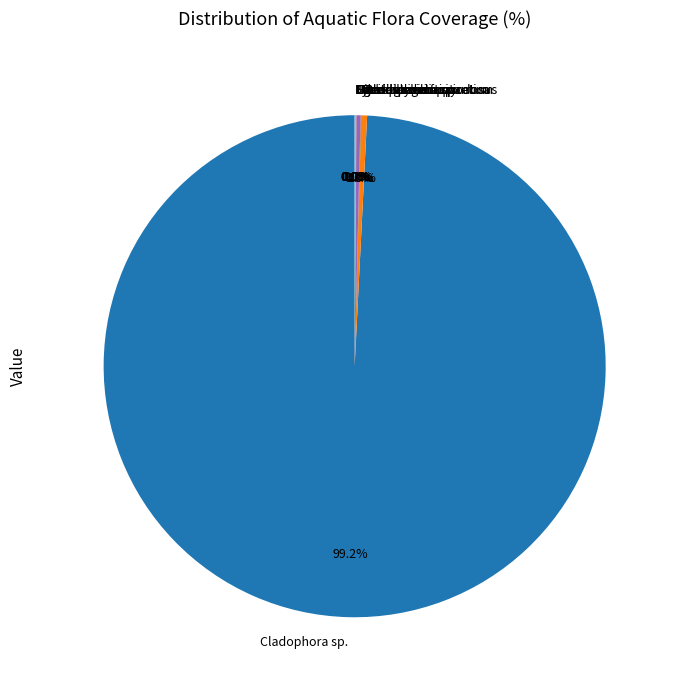

Which category has the biggest portion of the pie?

Cladophora sp.